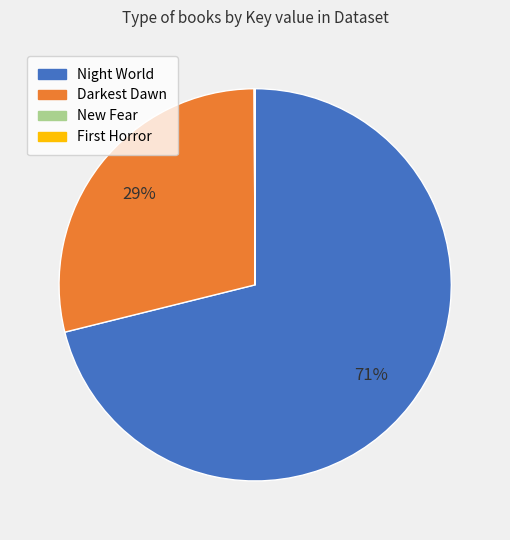

To the nearest percent, what is the average slice percentage?

25%